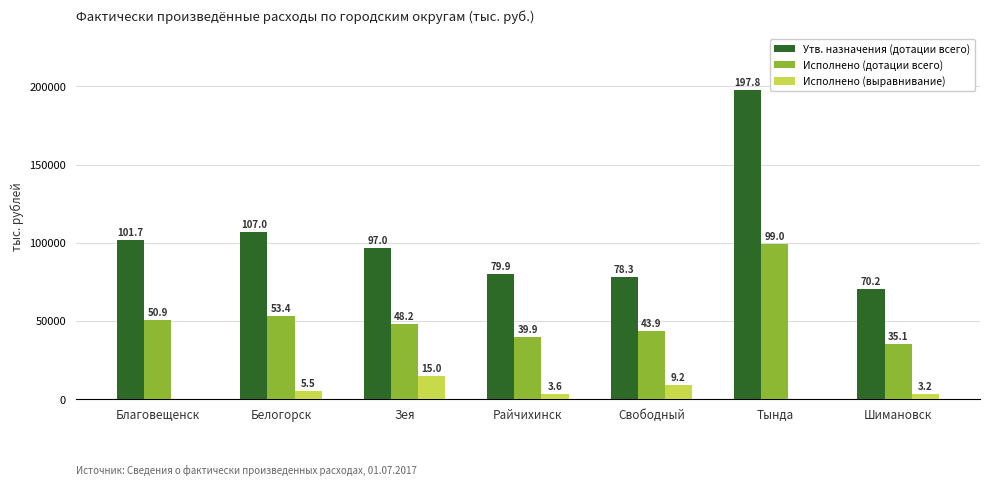

What is the value of the Утв. назначения (дотации всего) bar at the 2nd from the left?

107022.8